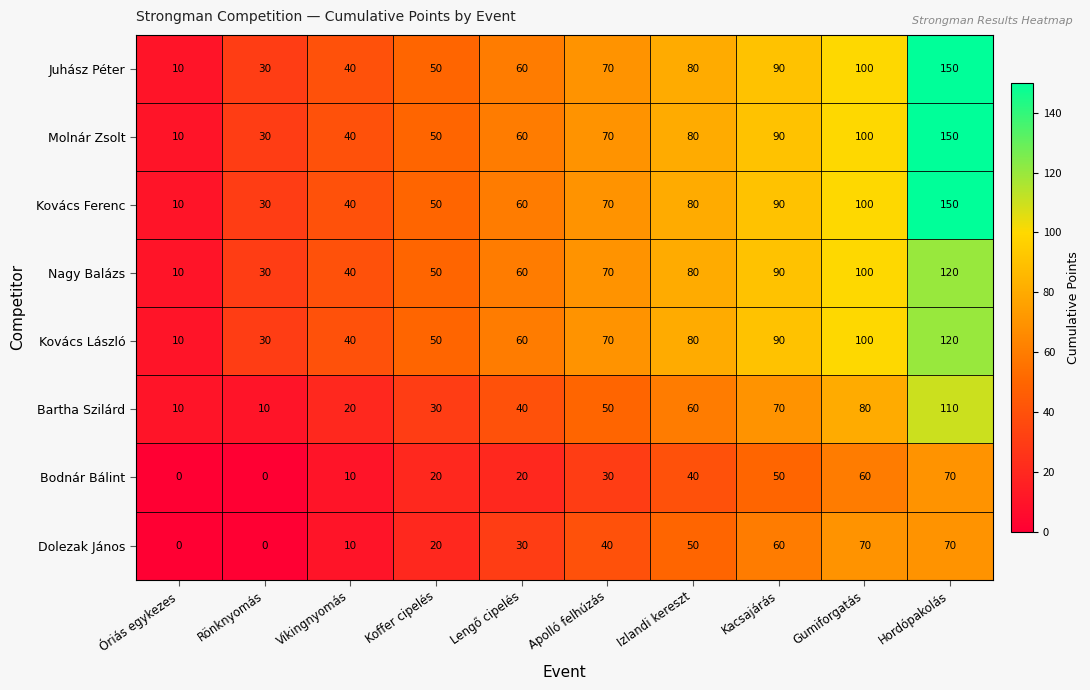

What is the average value of the Dolezak János series?

35